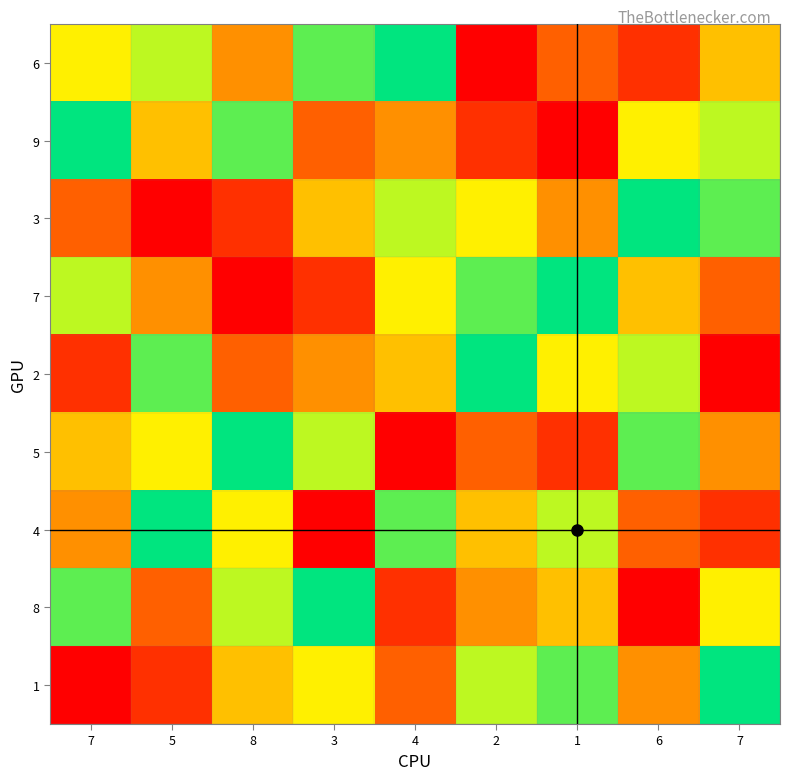

List the series in order of their peak value, lowest first.

6, 9, 3, 7, 2, 5, 4, 8, 1